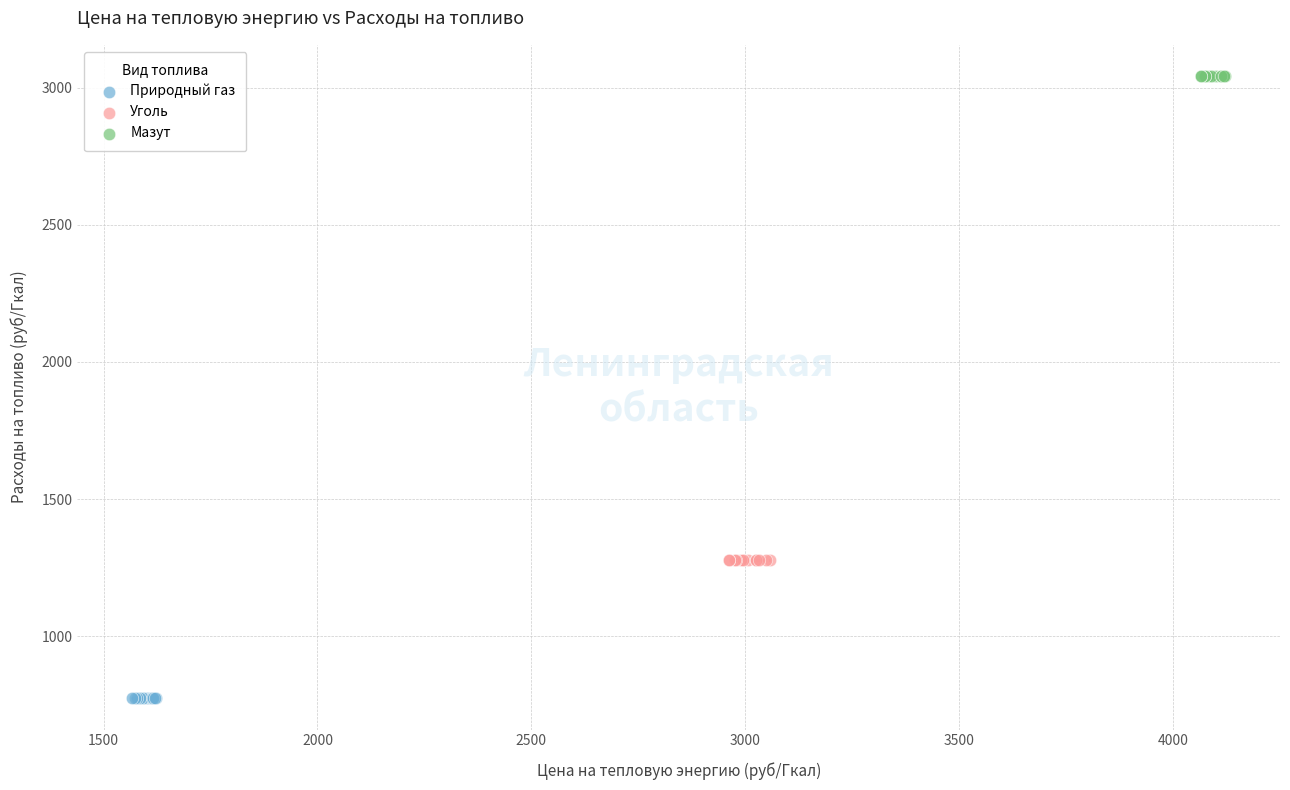

Which series reaches the minimum Y coordinate?

Природный газ